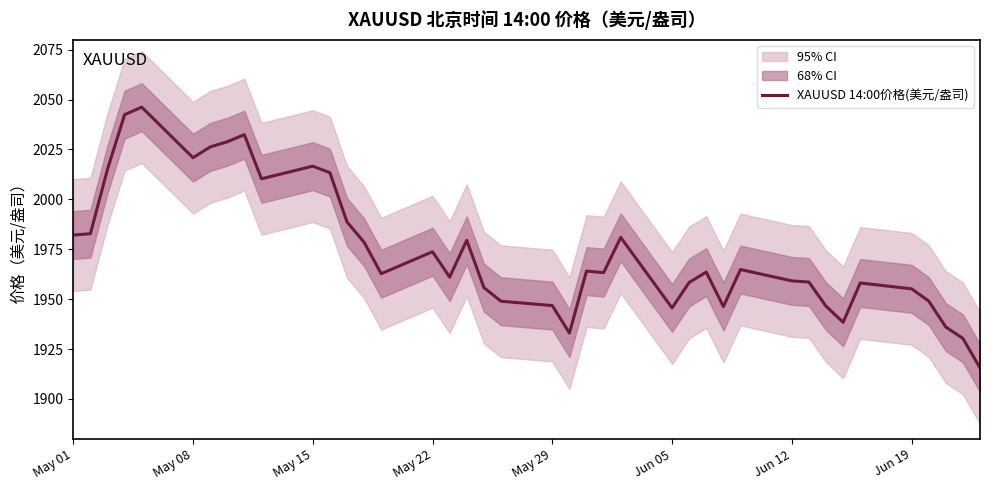

What is the value of the 30th point from the left?

1964.8